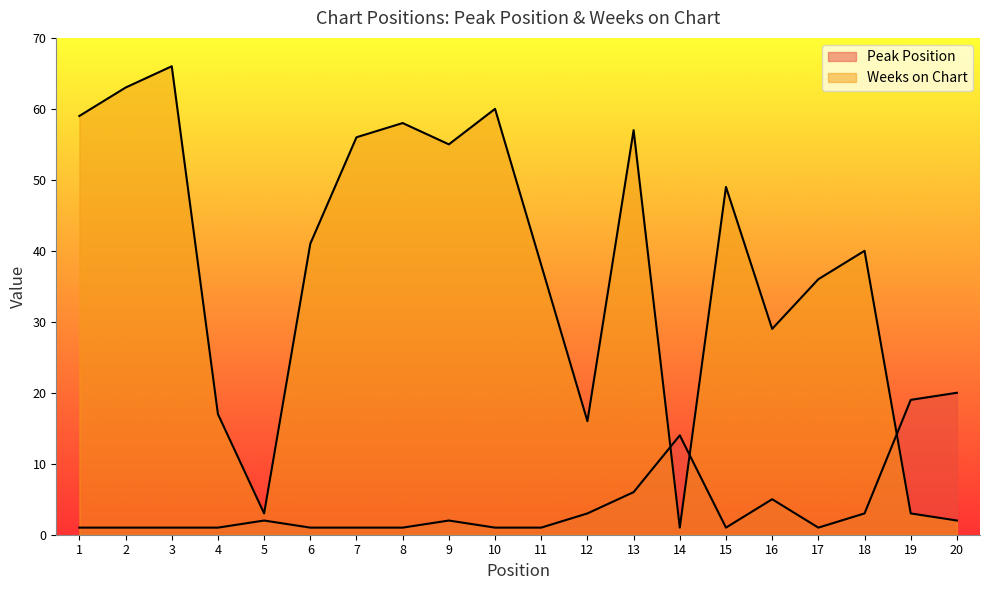

Between 9 and 14, which is larger?

14